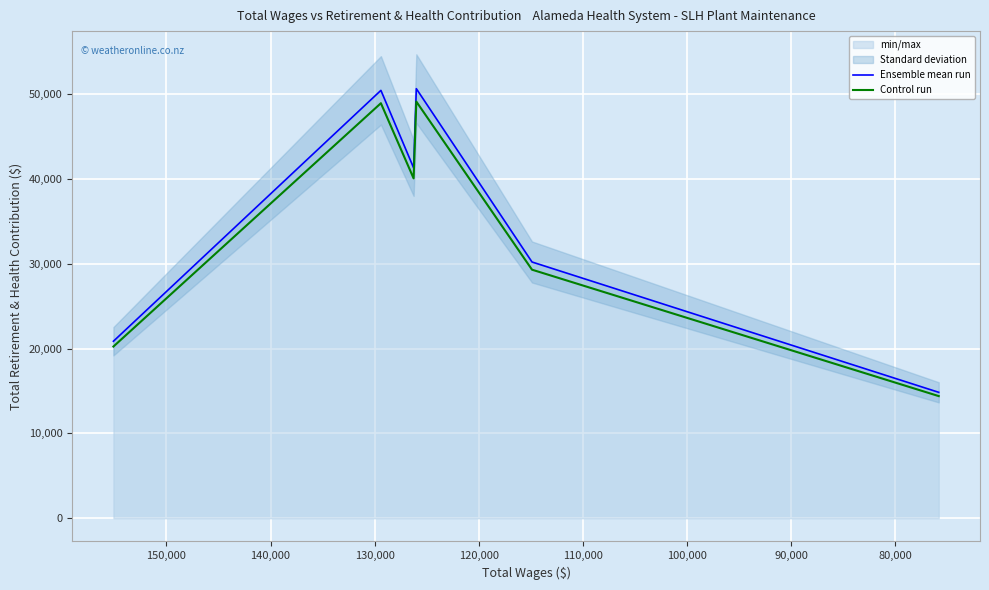

What position from the left is 110,000?

5